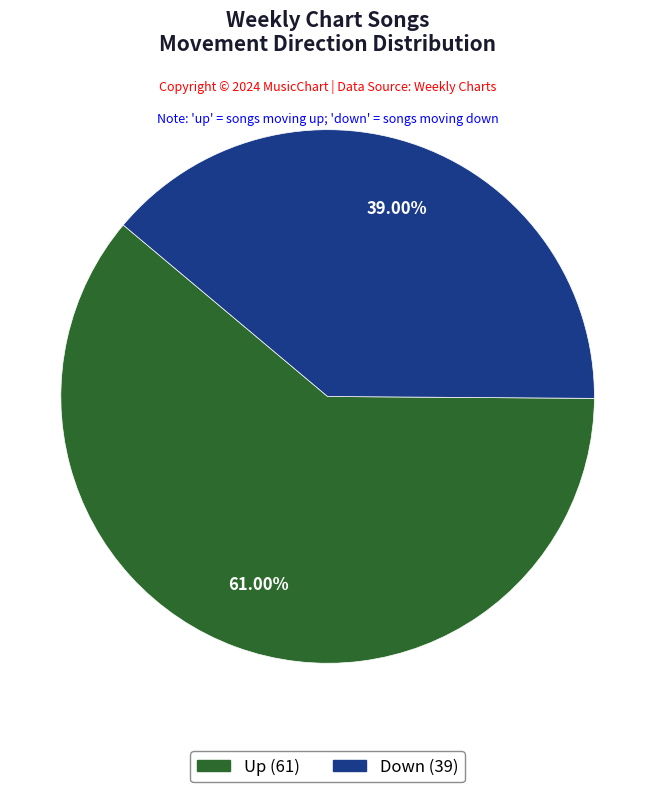

Is there any slice that represents more than half of the pie?

Yes